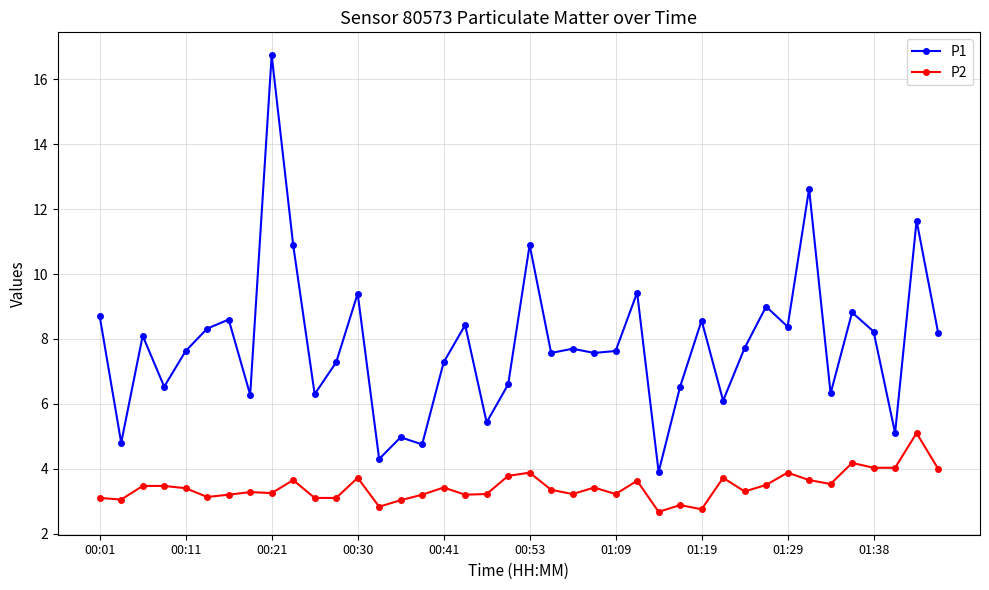

What is the value of the P1 point at the 29th from the left?

8.6